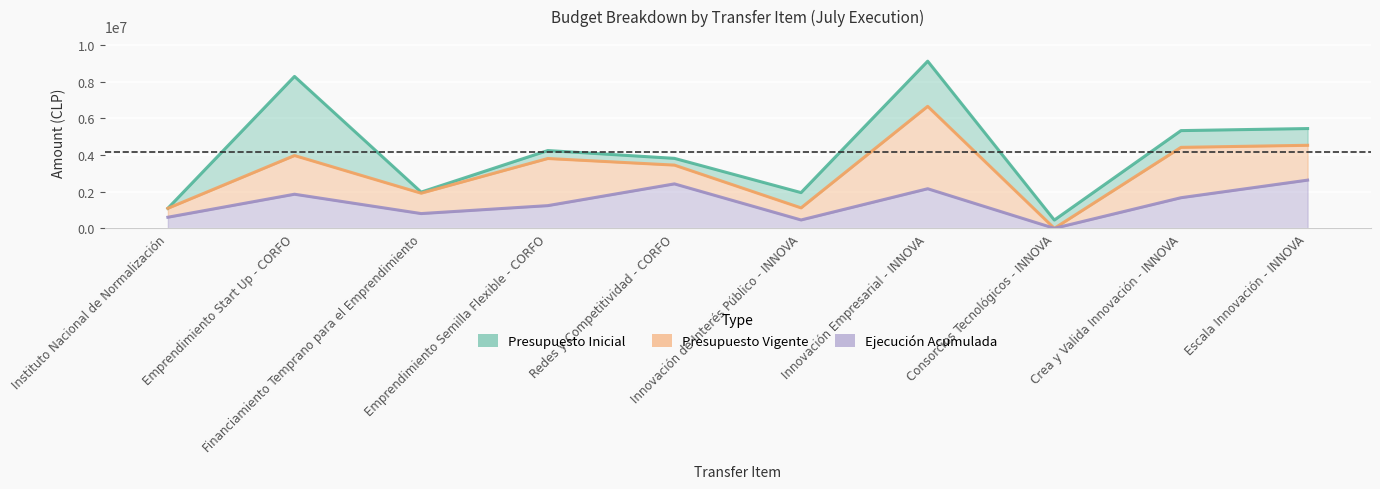

Which series has the largest total across all categories?

Presupuesto Inicial